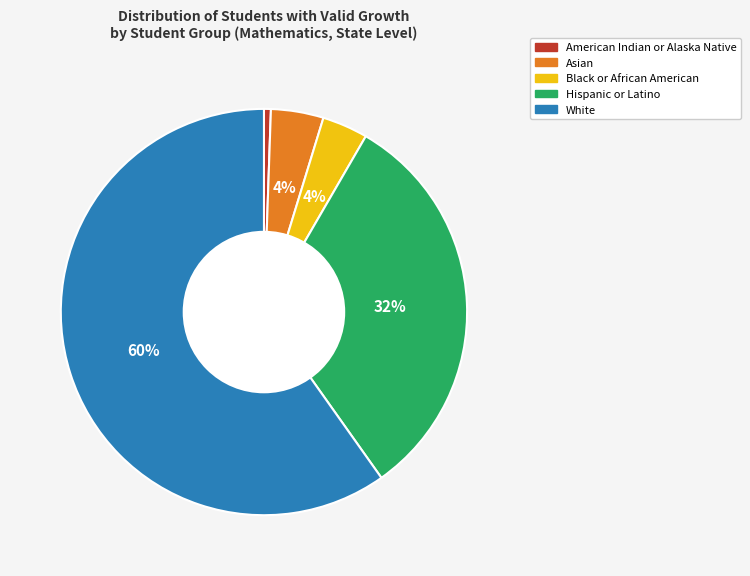

Which category has the smallest portion of the pie?

American Indian or Alaska Native